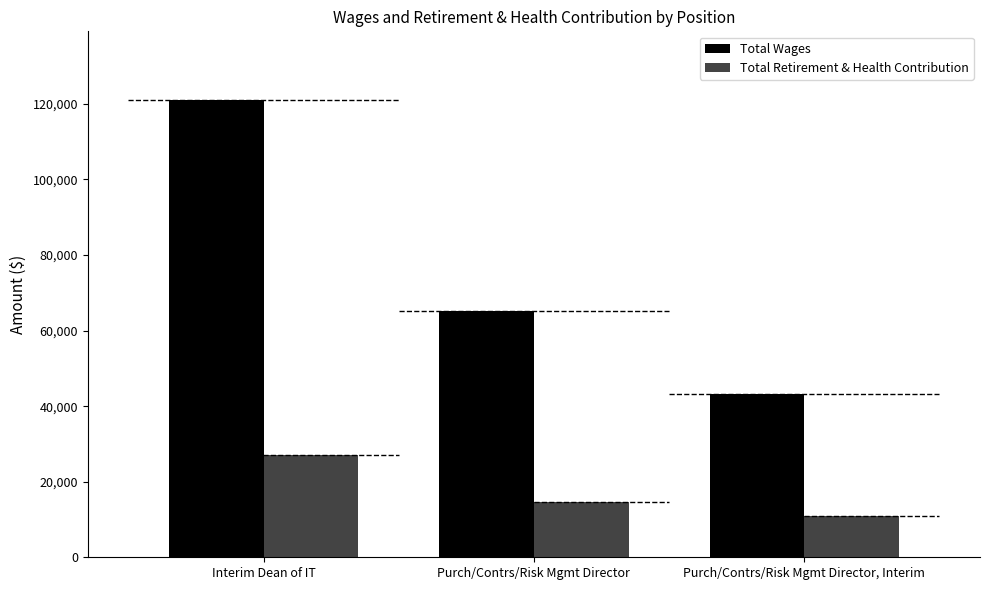

Is the value of Total Wages at Interim Dean of IT greater than the value of Total Retirement & Health Contribution at Purch/Contrs/Risk Mgmt Director, Interim?

Yes